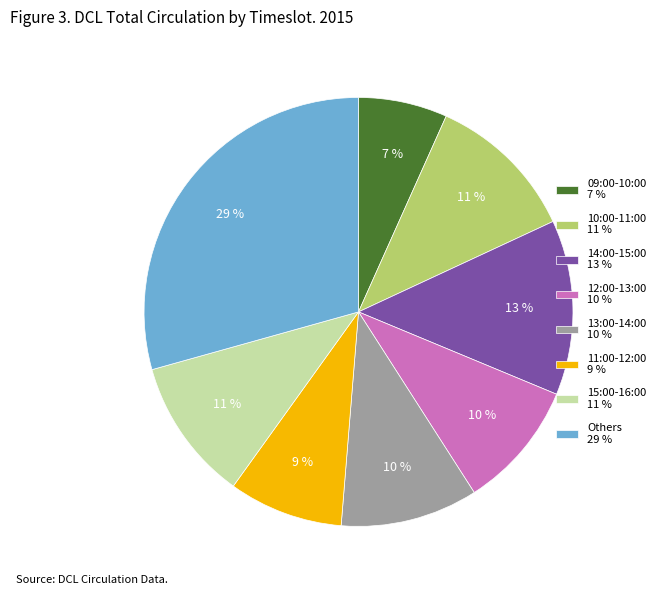

Is the sum of 14:00-15:00 13 % and 11:00-12:00 9 % greater than half?

No